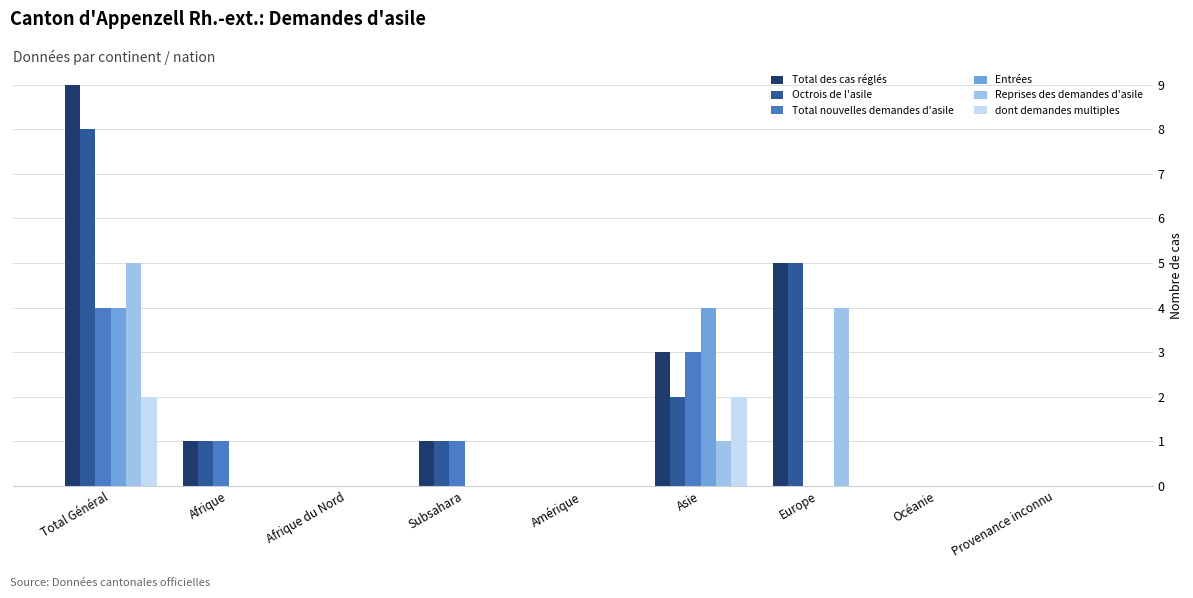

Is it true that Total nouvelles demandes d'asile equals 1 at Afrique?

True